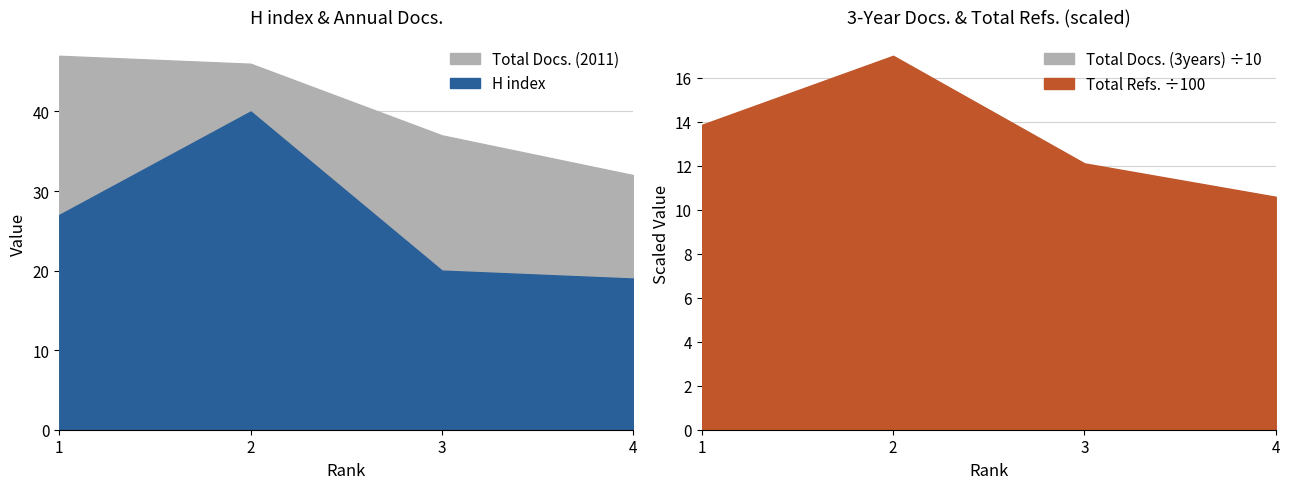

Reading right to left, extract all data points from this chart.

H index: 4=19	3=20	2=40	1=27
Total Docs. (2011): 4=32	3=37	2=46	1=47
Total Docs. (3years): 4=70	3=68	2=108	1=123
Total Refs.: 4=1059	3=1211	2=1700	1=1386